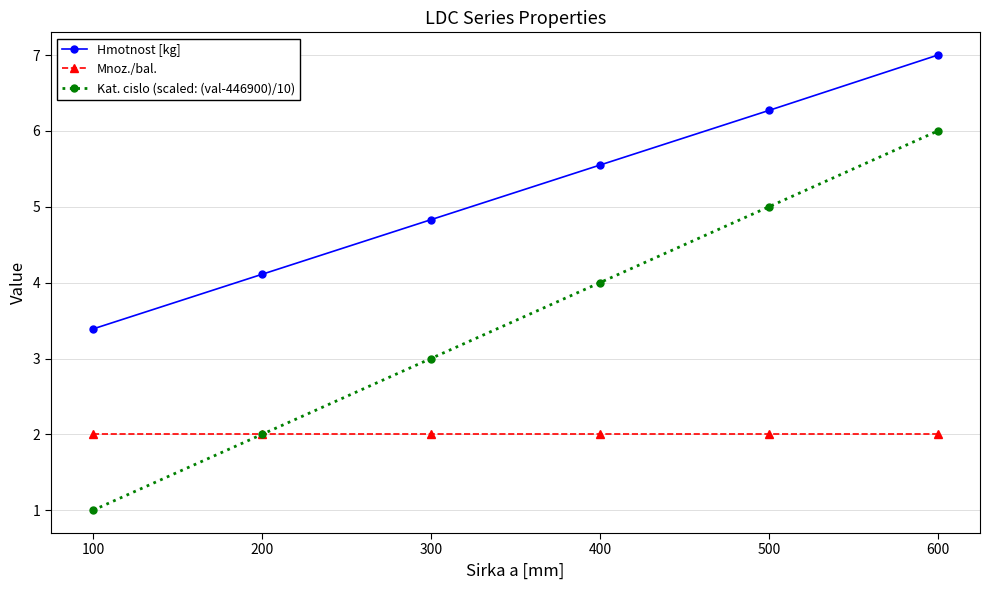

What is the difference between the highest and lowest values at 300?

2.8